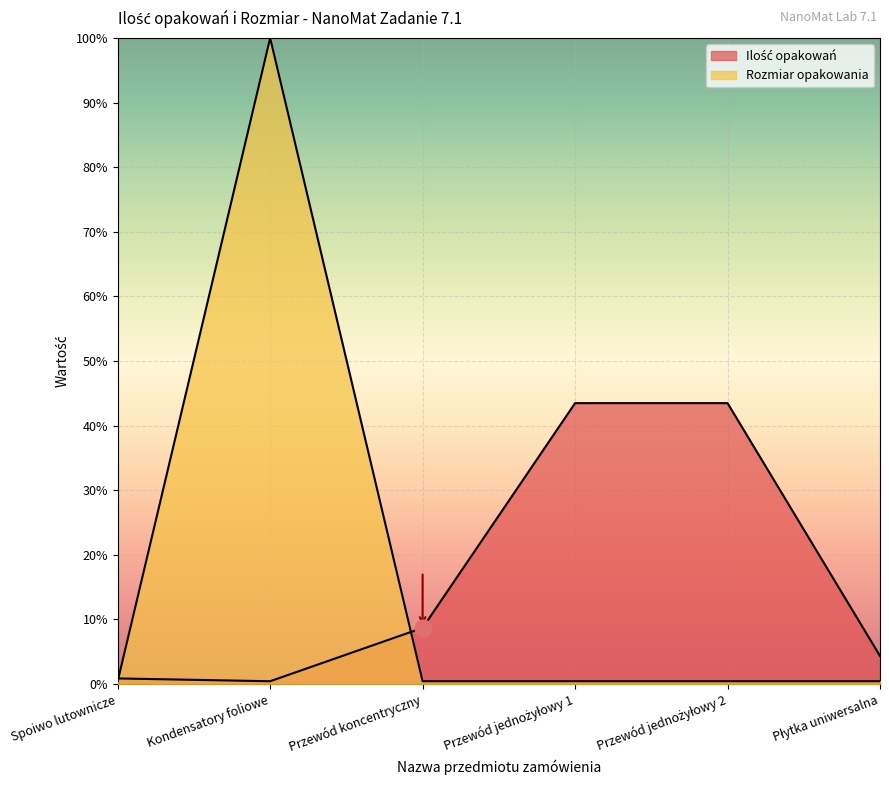

How many lines are shown in the chart?

2